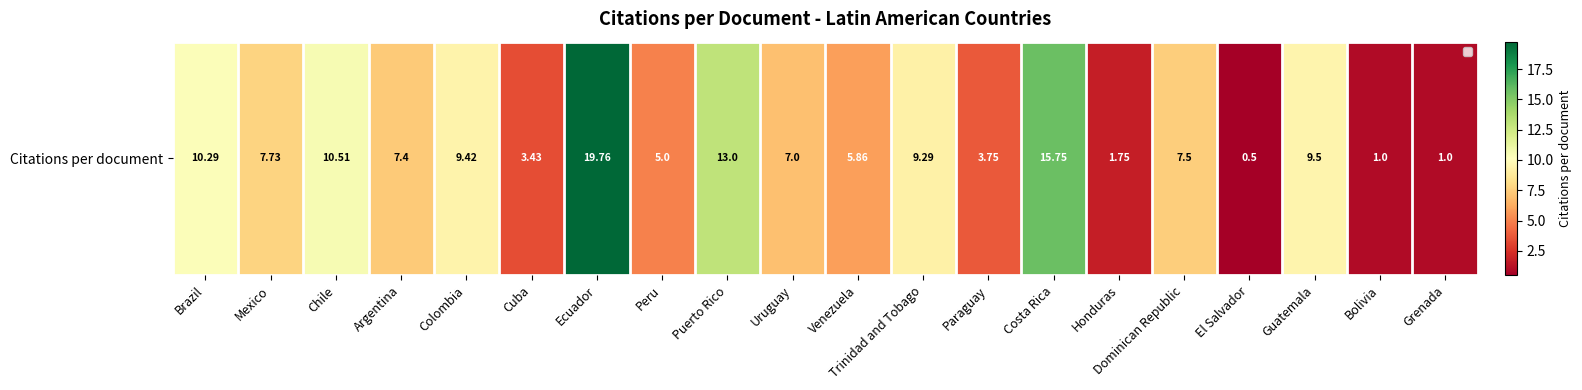

What is the difference between the values at Cuba and Honduras?

1.7